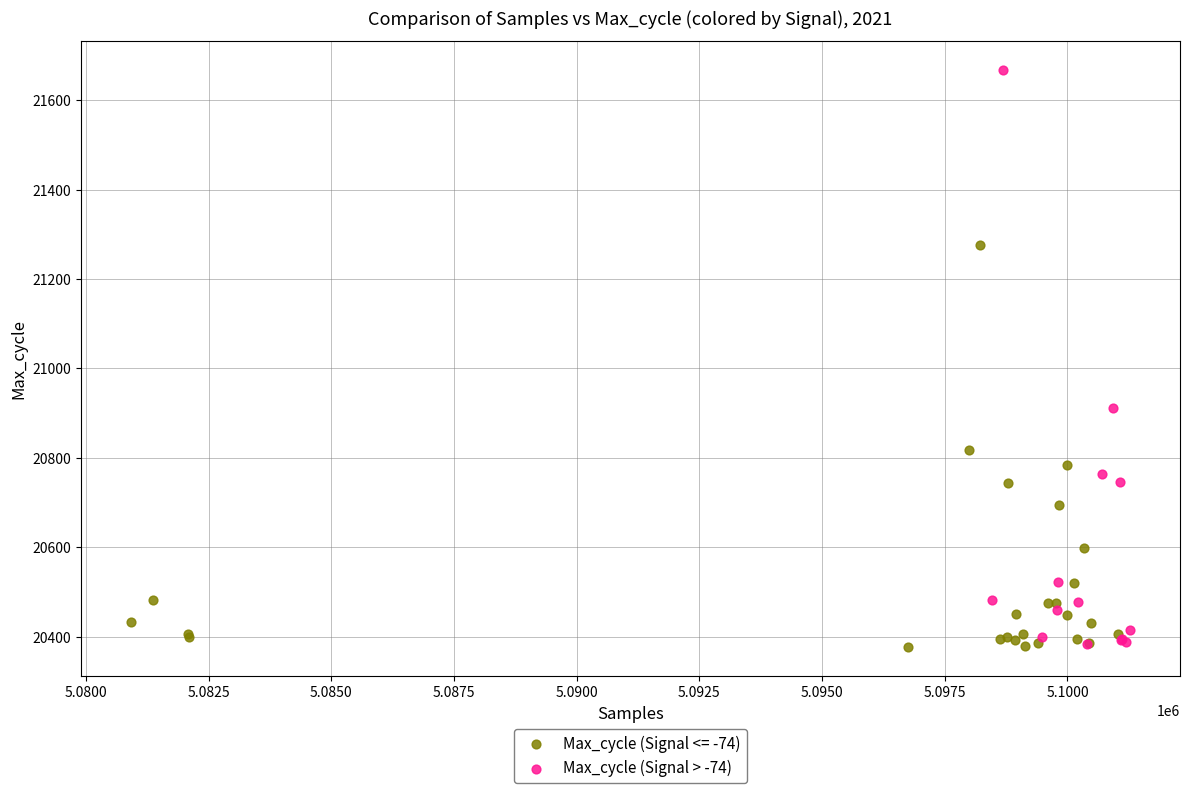

Which series has the widest spread of Y values?

Max_cycle (Signal > -74)